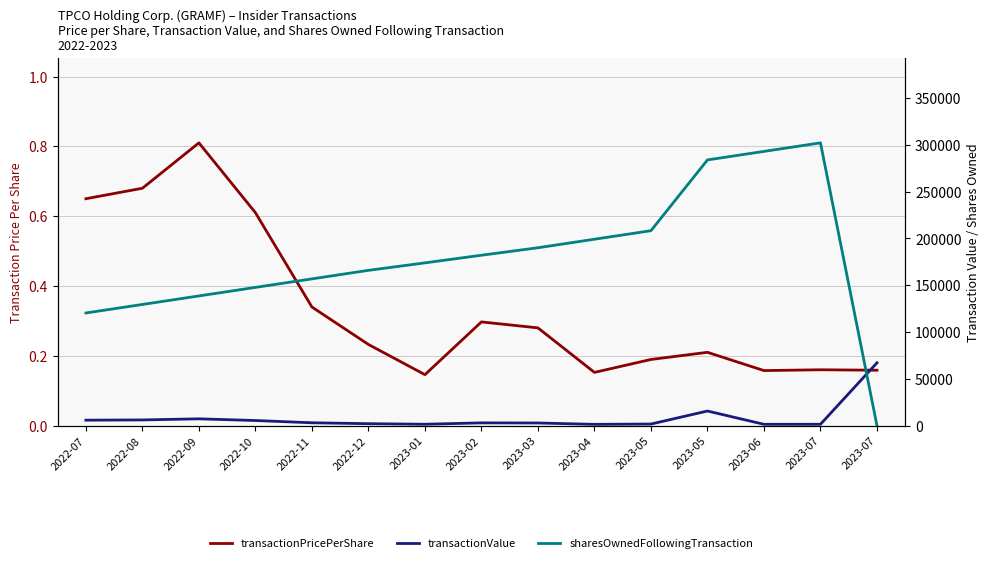

What is the label of the 5th point from the right?

2023-05